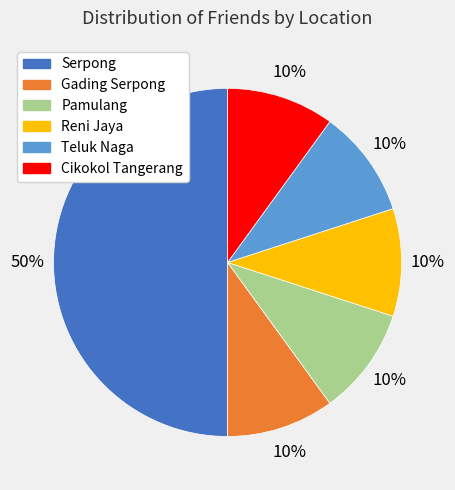

To the nearest percent, what is the average slice percentage?

17%